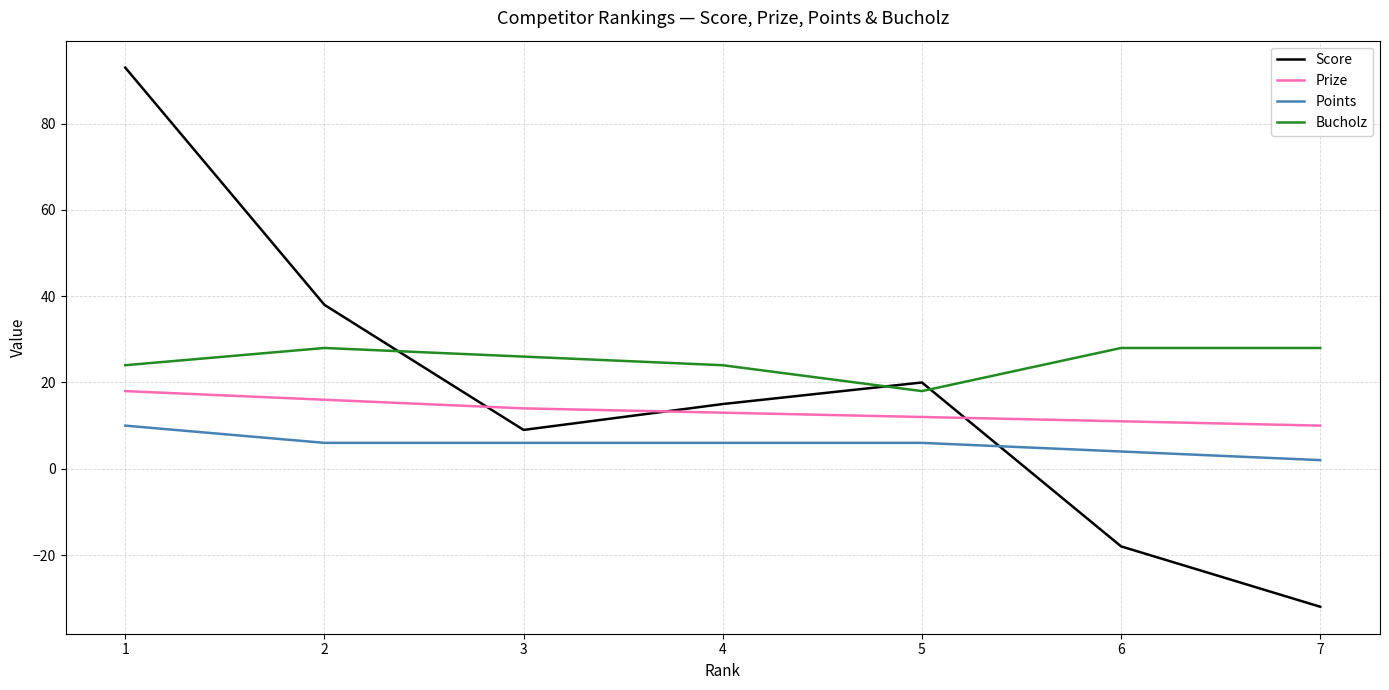

Reading left to right, what are all the values shown in this chart?

Score: 93	38	9	15	20	-18	-32
Prize: 18	16	14	13	12	11	10
Points: 10	6	6	6	6	4	2
Bucholz: 24	28	26	24	18	28	28